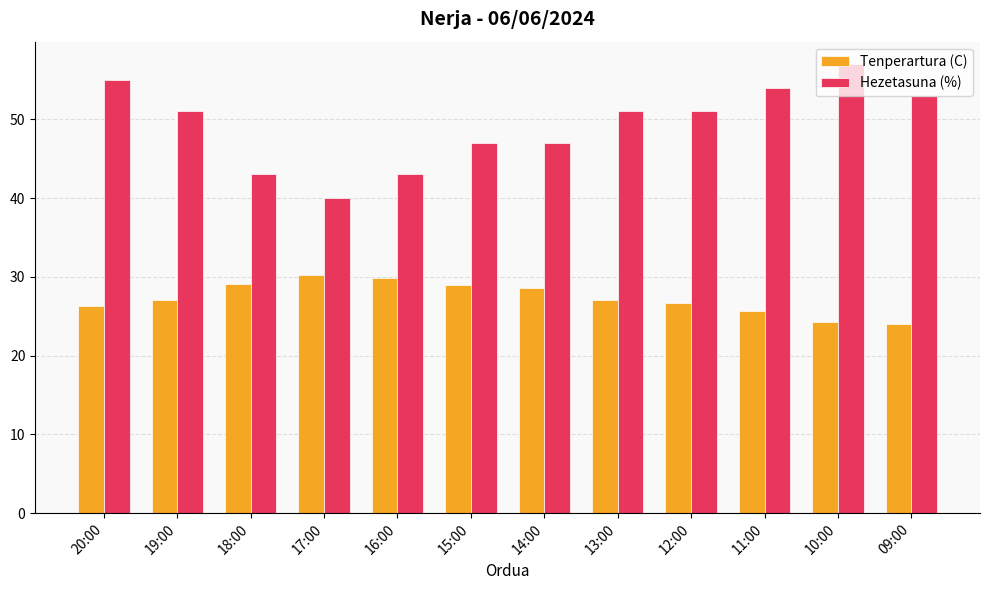

What is the average value of the Tenperartura (C) series?

27.3